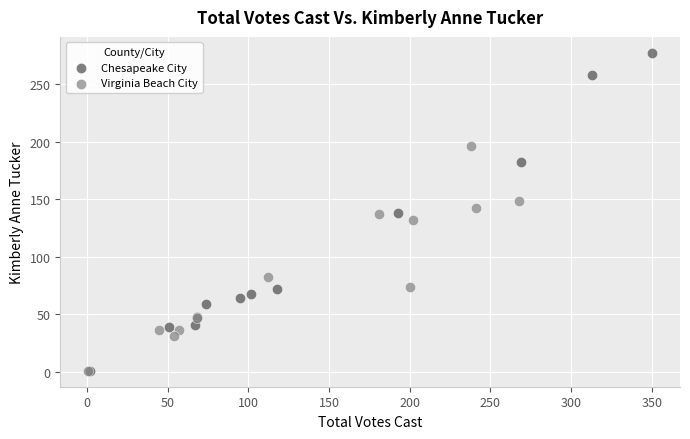

Which series has the largest Y range (max minus min)?

Chesapeake City